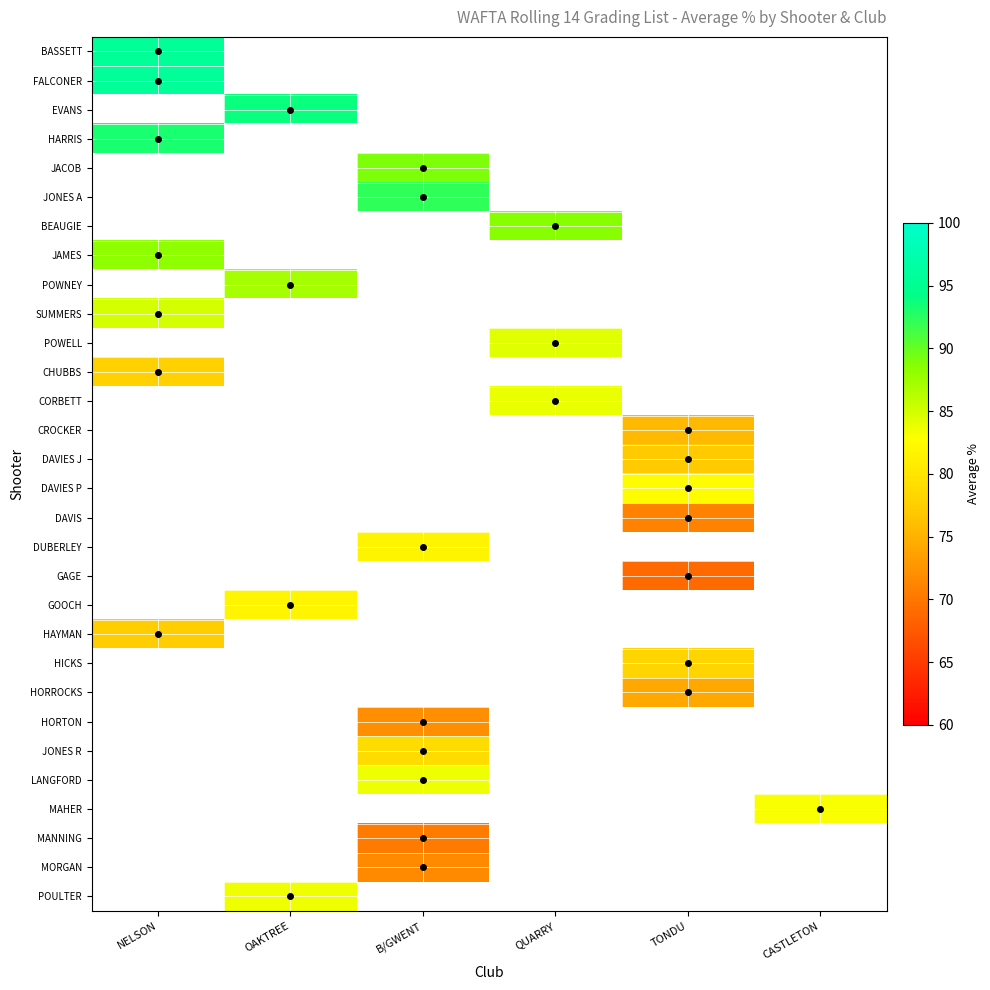

At which category does the chart reach its minimum across all series?

TONDU